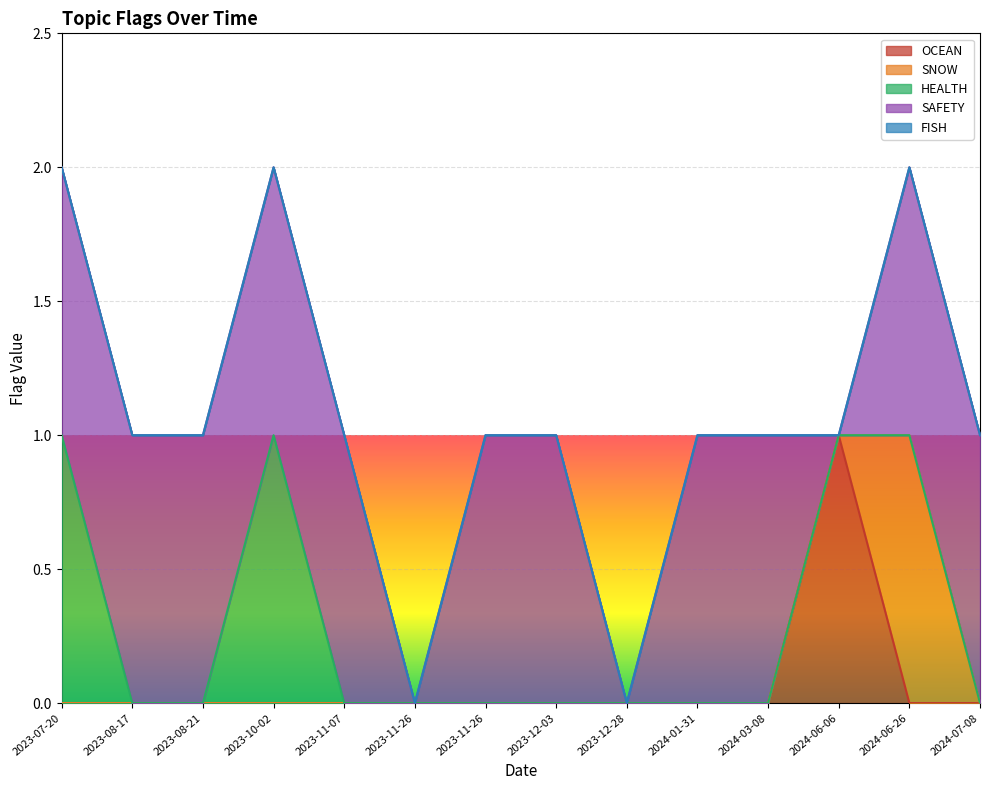

Count the SNOW values in the range 0 to 1.

14